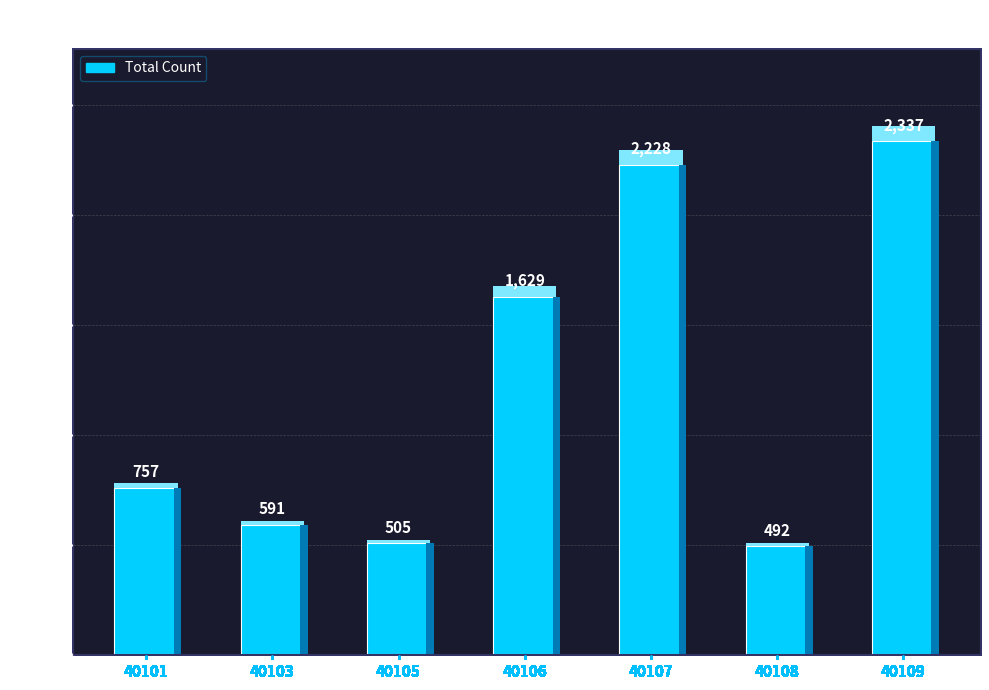

How many values are below 757?

3